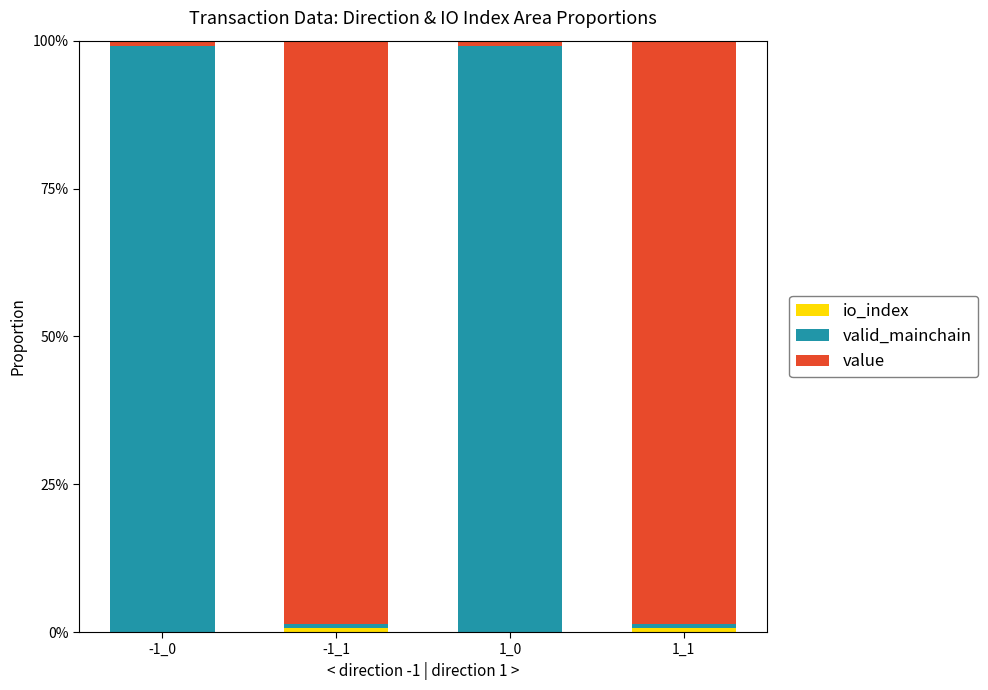

At which label is valid_mainchain closest to 0?

-1_1